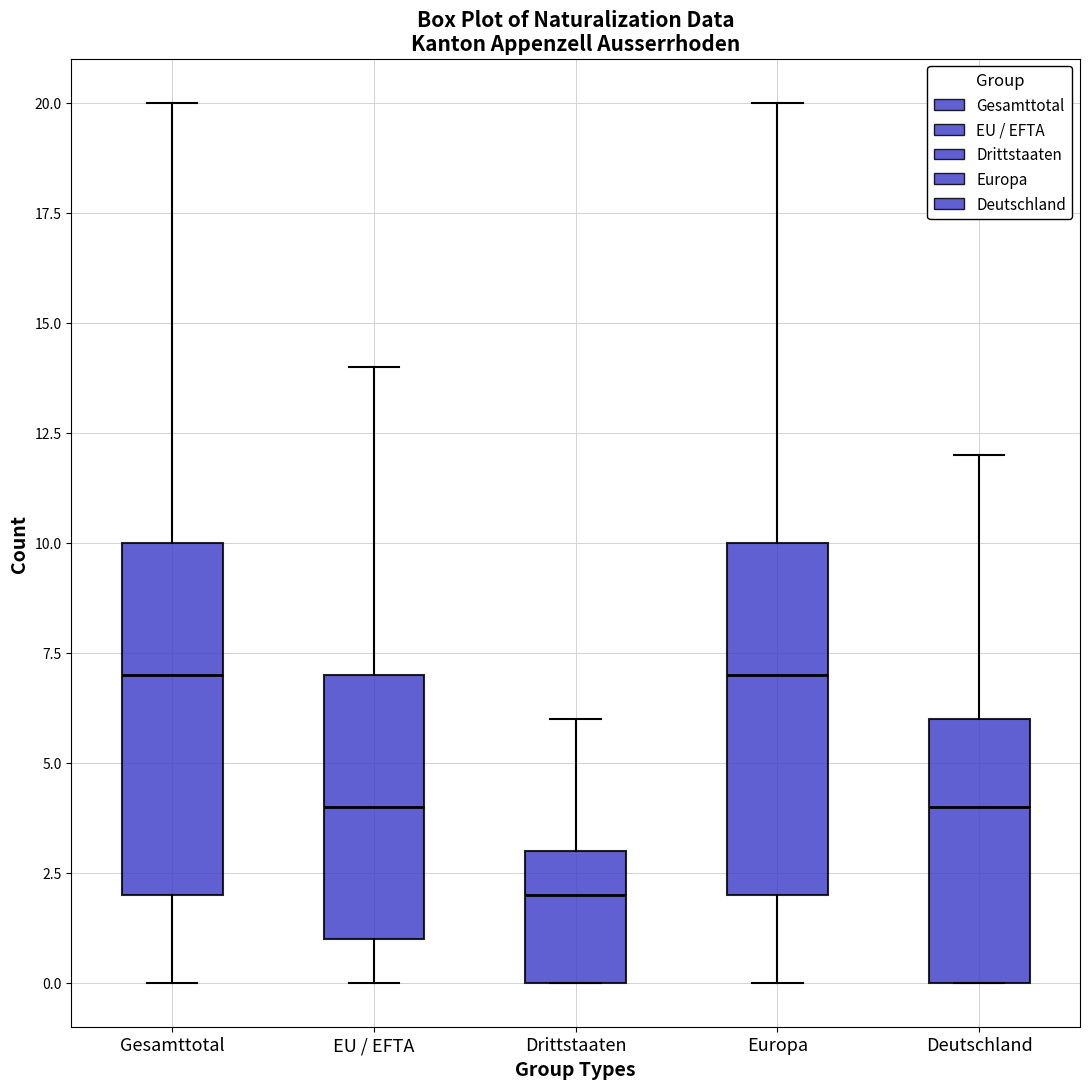

Reading left to right, transcribe this box plot: for each box, give where its median line is, the range the box spans, and where its two whiskers end, as read against the y-axis. The values are not printed on the chart, so give them approximately, as read against the axis.

Gesamttotal: median 7, box 2 to 10, whiskers 0 to 20
EU / EFTA: median 4, box 1 to 7, whiskers 0 to 14
Drittstaaten: median 2, box 0 to 3, whiskers 0 to 6
Europa: median 7, box 2 to 10, whiskers 0 to 20
Deutschland: median 4, box 0 to 6, whiskers 0 to 12